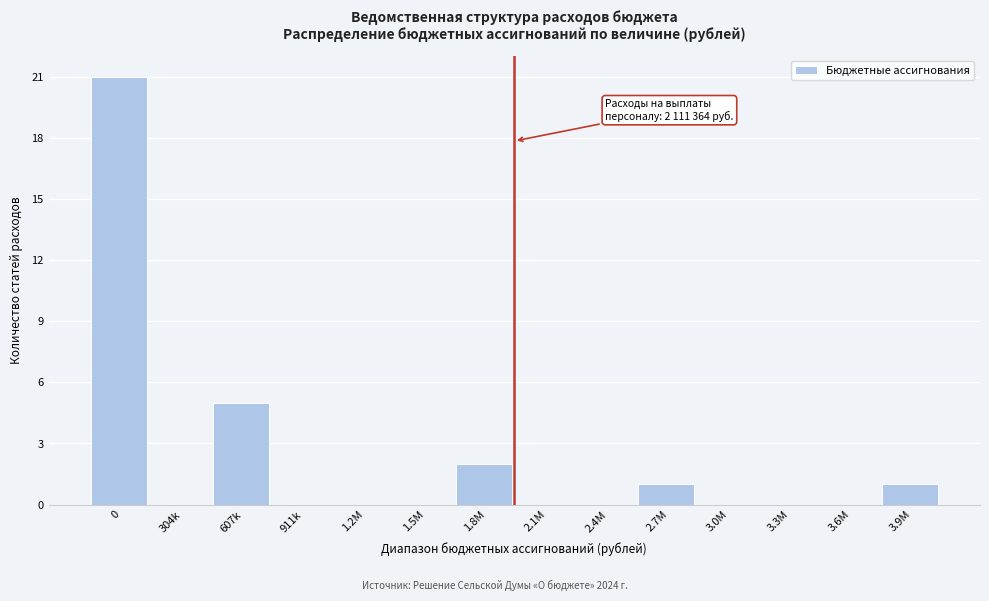

Reading left to right, what are all the values shown in this chart?

0=21	304k=0	607k=5	911k=0	1.2M=0	1.5M=0	1.8M=2	2.1M=0	2.4M=0	2.7M=1	3.0M=0	3.3M=0	3.6M=0	3.9M=1